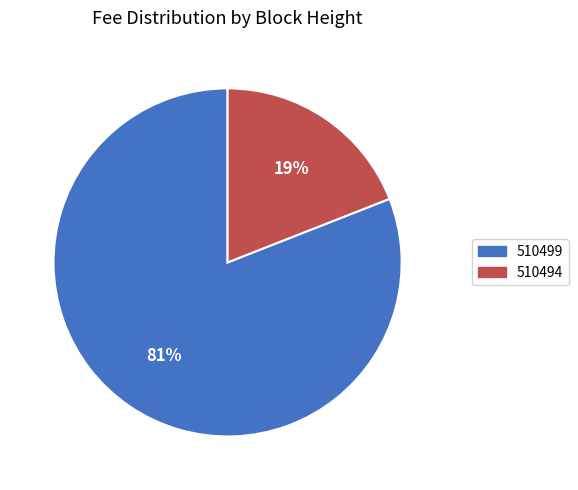

Do 510499 and 510494 together represent more than half of the pie?

Yes